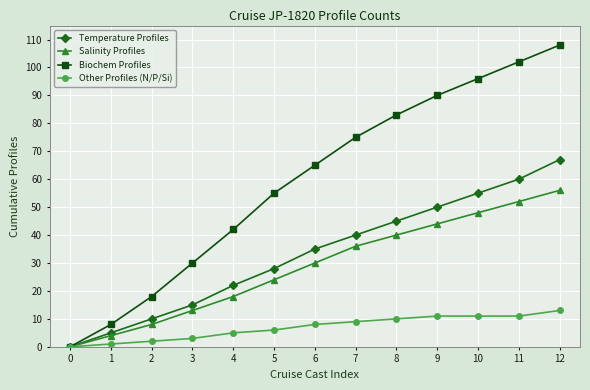

Which series changed the most between 9 and 12?

Biochem Profiles